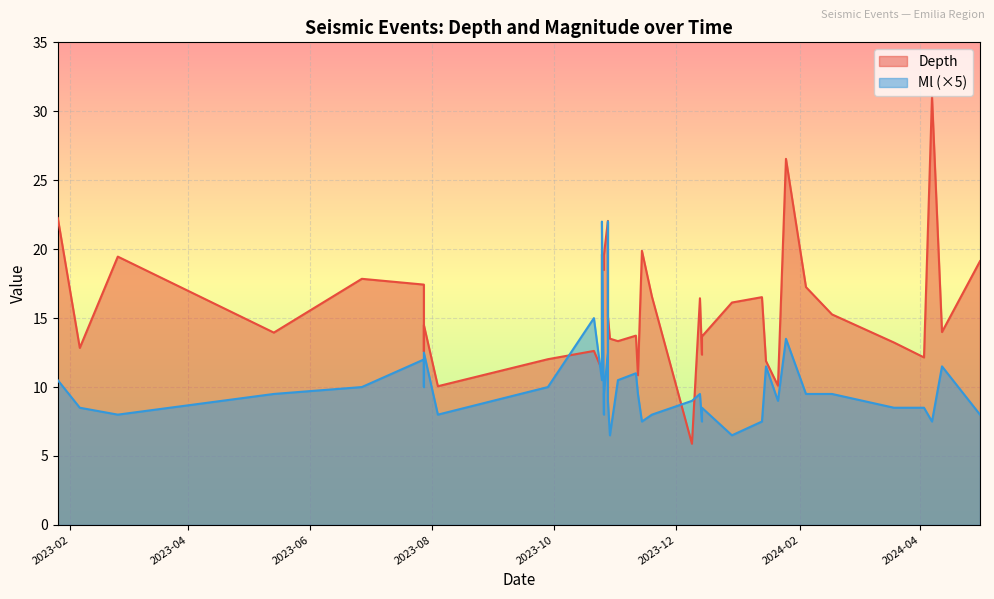

True or false: Depth and Ml intersect in this chart.

False